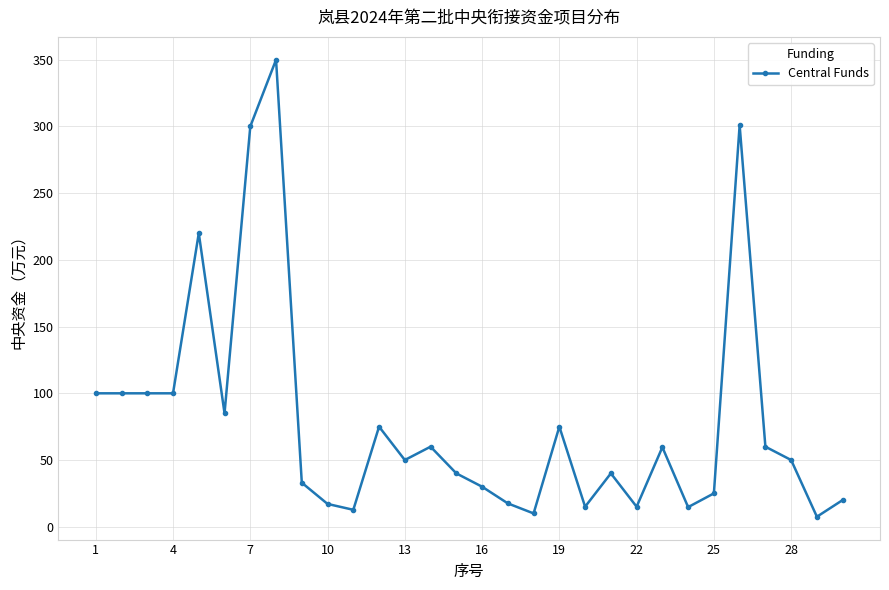

True or false: the data has more than 1 interior local peaks.

True